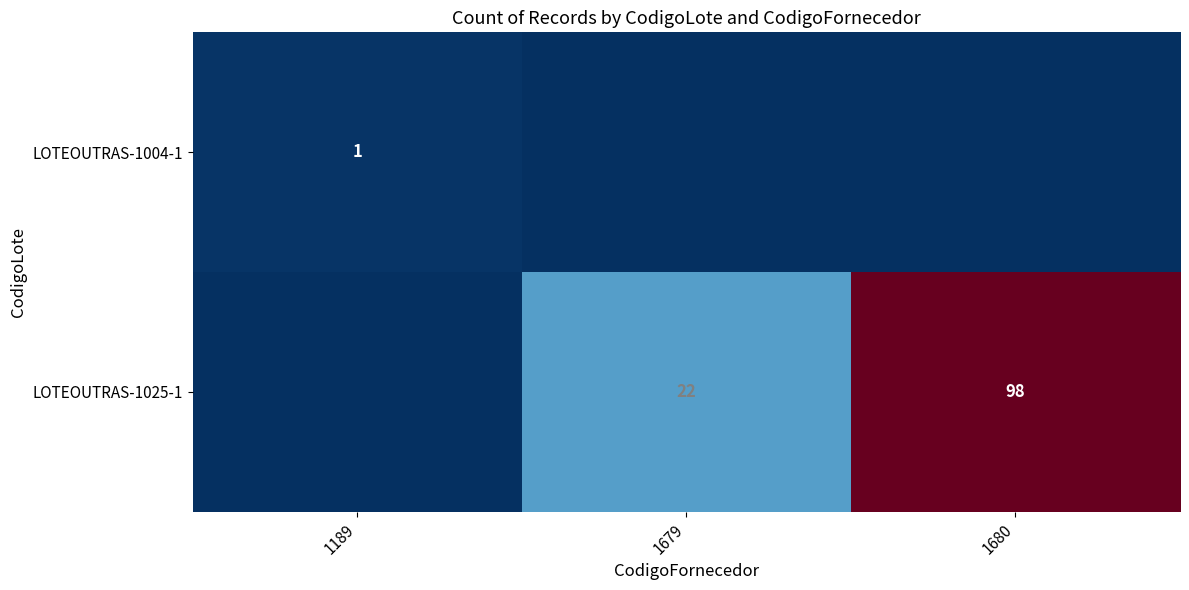

True or false: LOTEOUTRAS-1025-1 has a value of 11 at 1679.

False